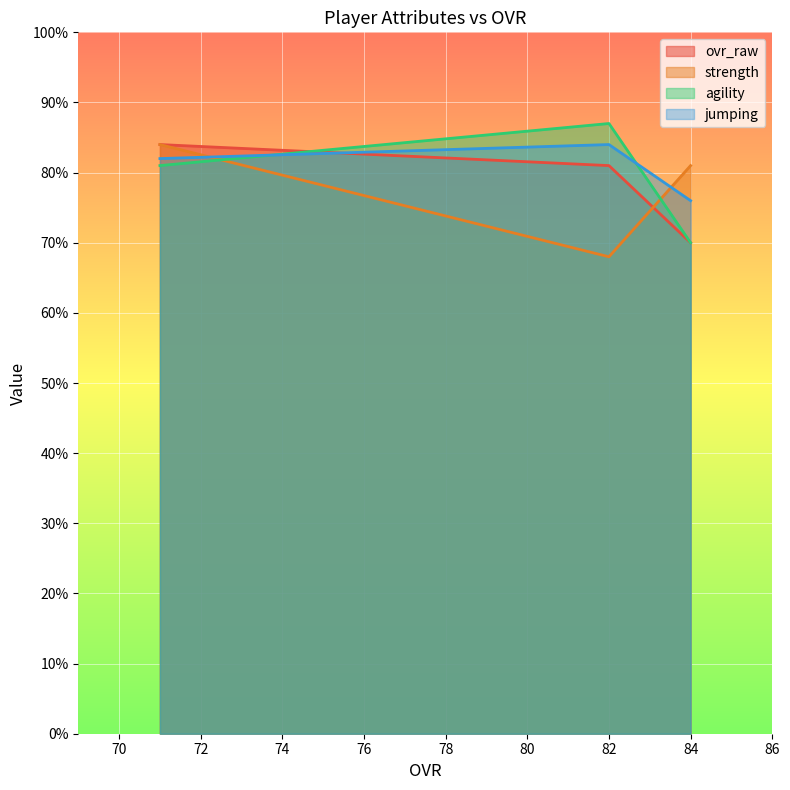

List the series in order of their peak value, lowest first.

ovr_raw, strength, jumping, agility